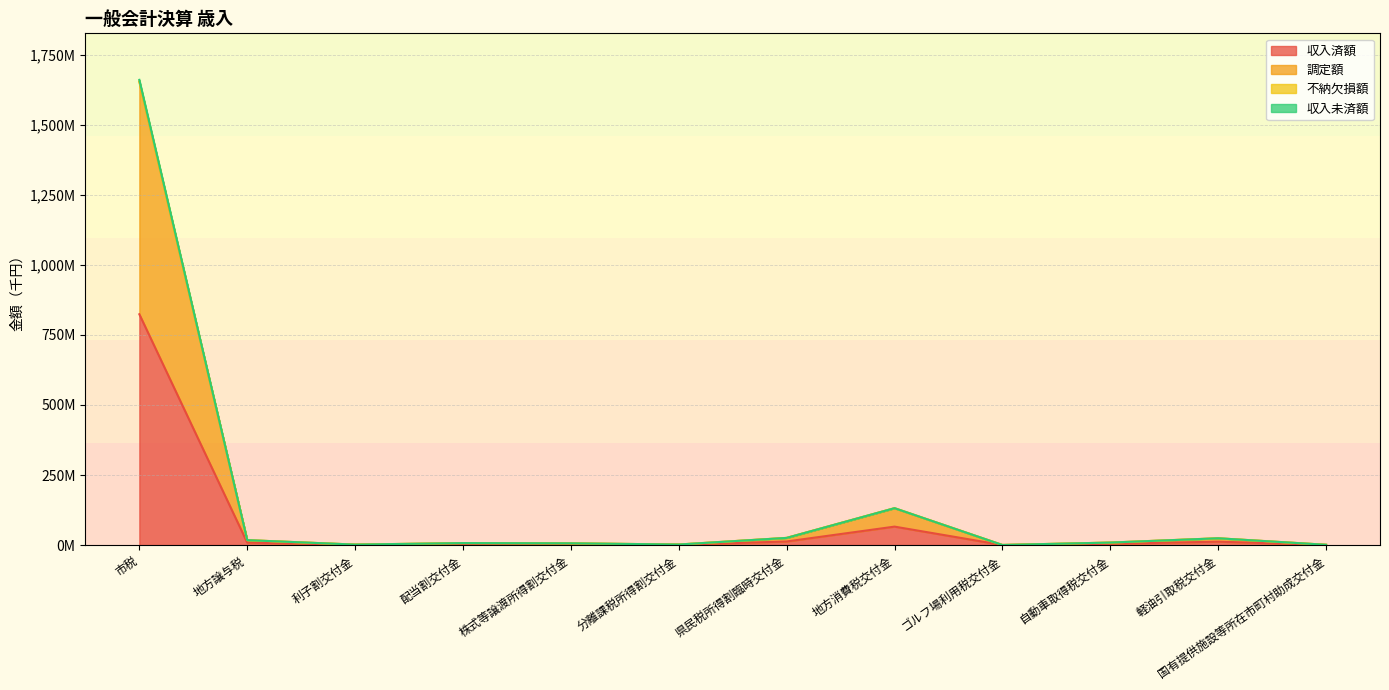

List the series in order of their peak value, lowest first.

収入済額, 収入未済額, 不納欠損額, 調定額